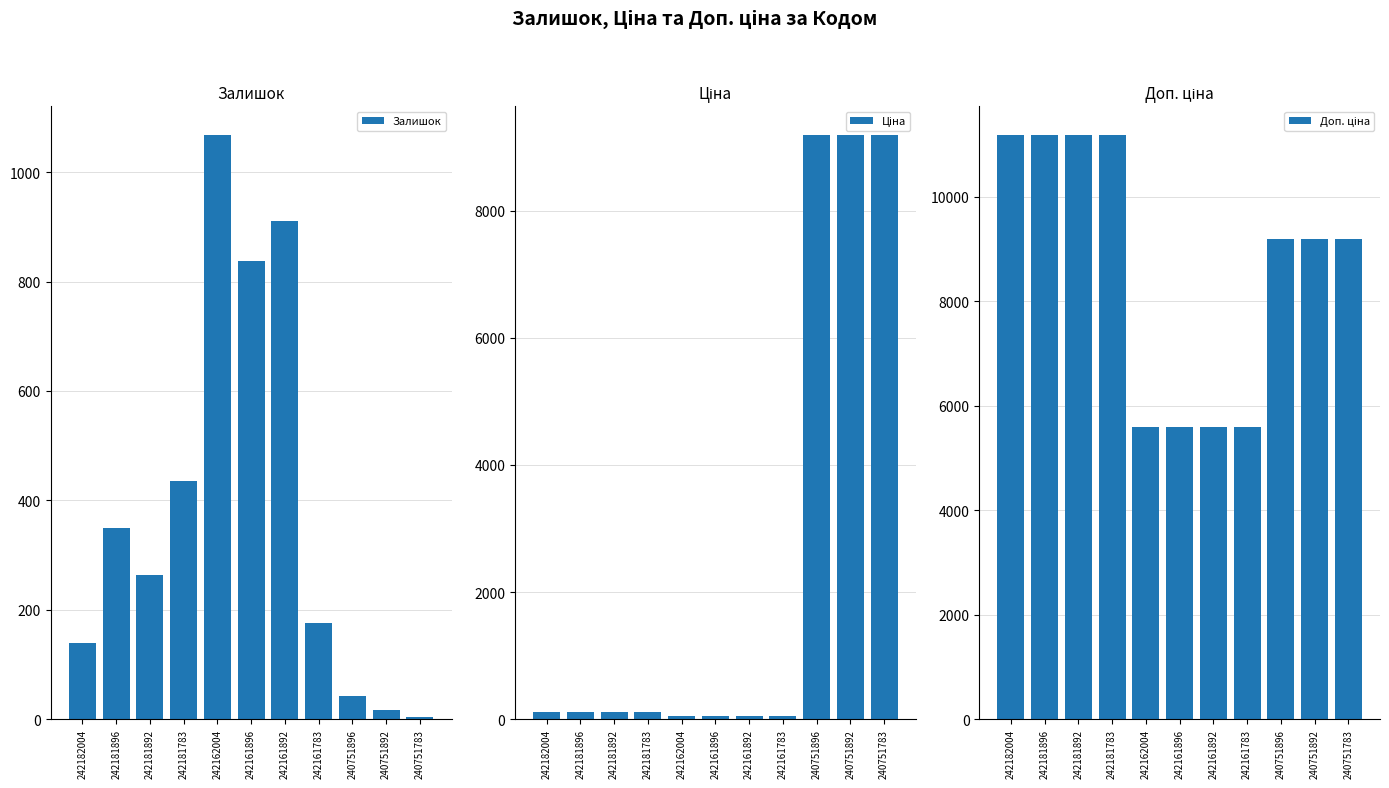

Which series has the largest total across all categories?

Доп. ціна